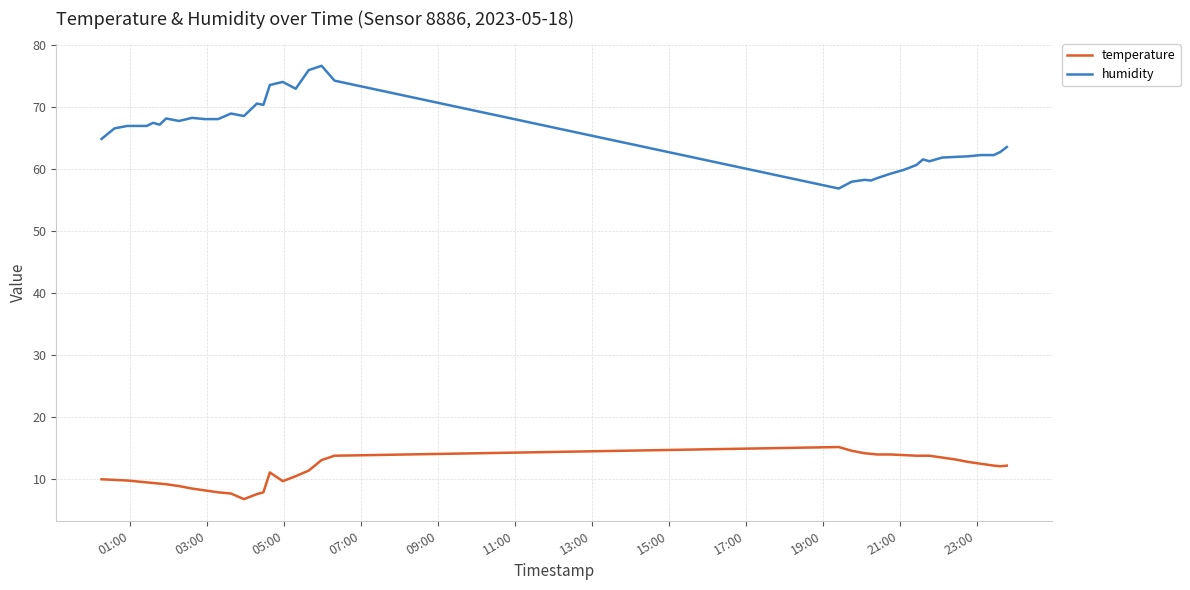

True or false: humidity and temperature intersect in this chart.

False